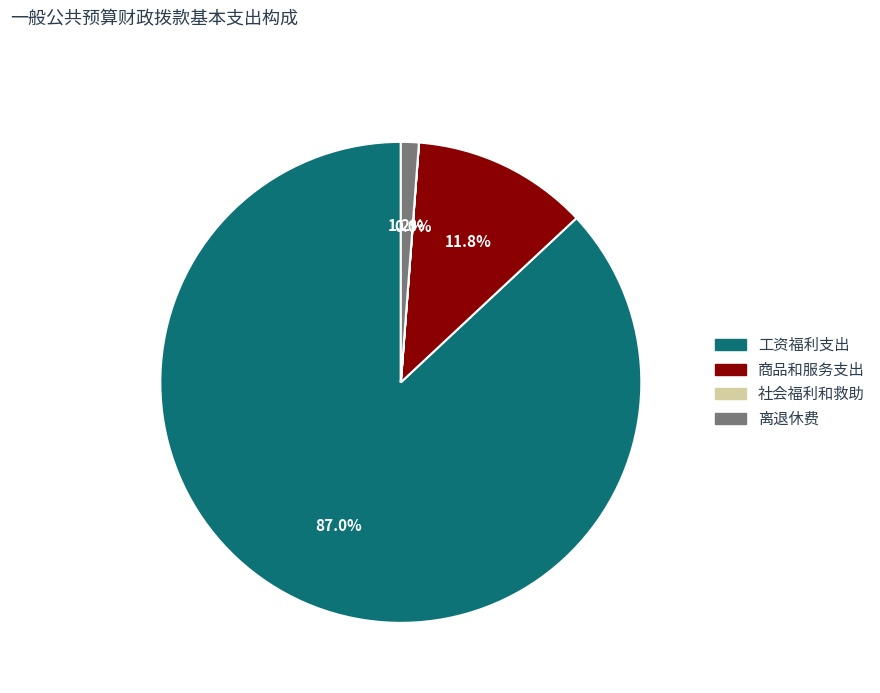

Between 离退休费 and 工资福利支出, which is larger?

工资福利支出